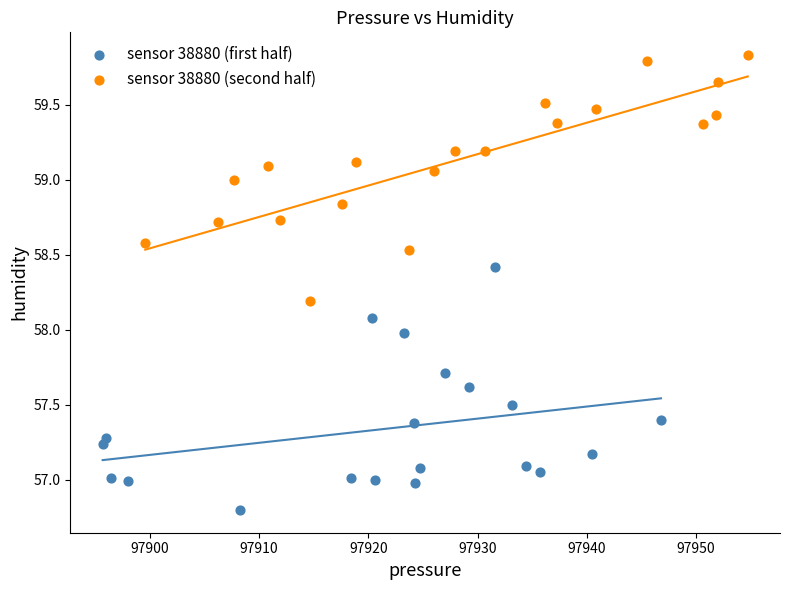

Which series contains the lowest Y value?

sensor 38880 (first half)